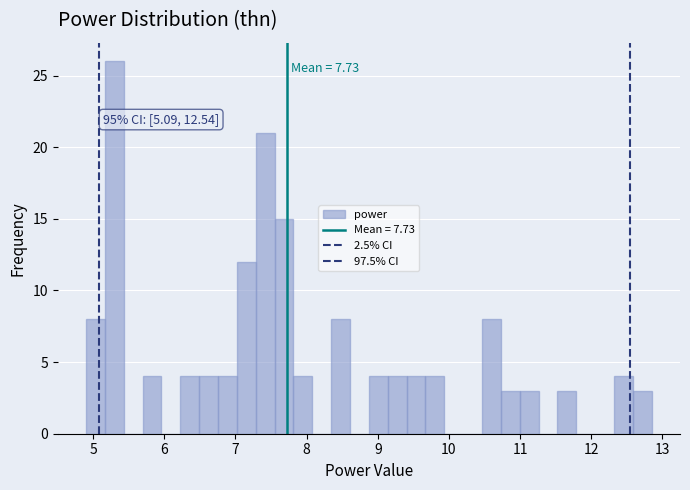

Read against the x-axis, roughly where is the centre of the tallest bar?

5.3